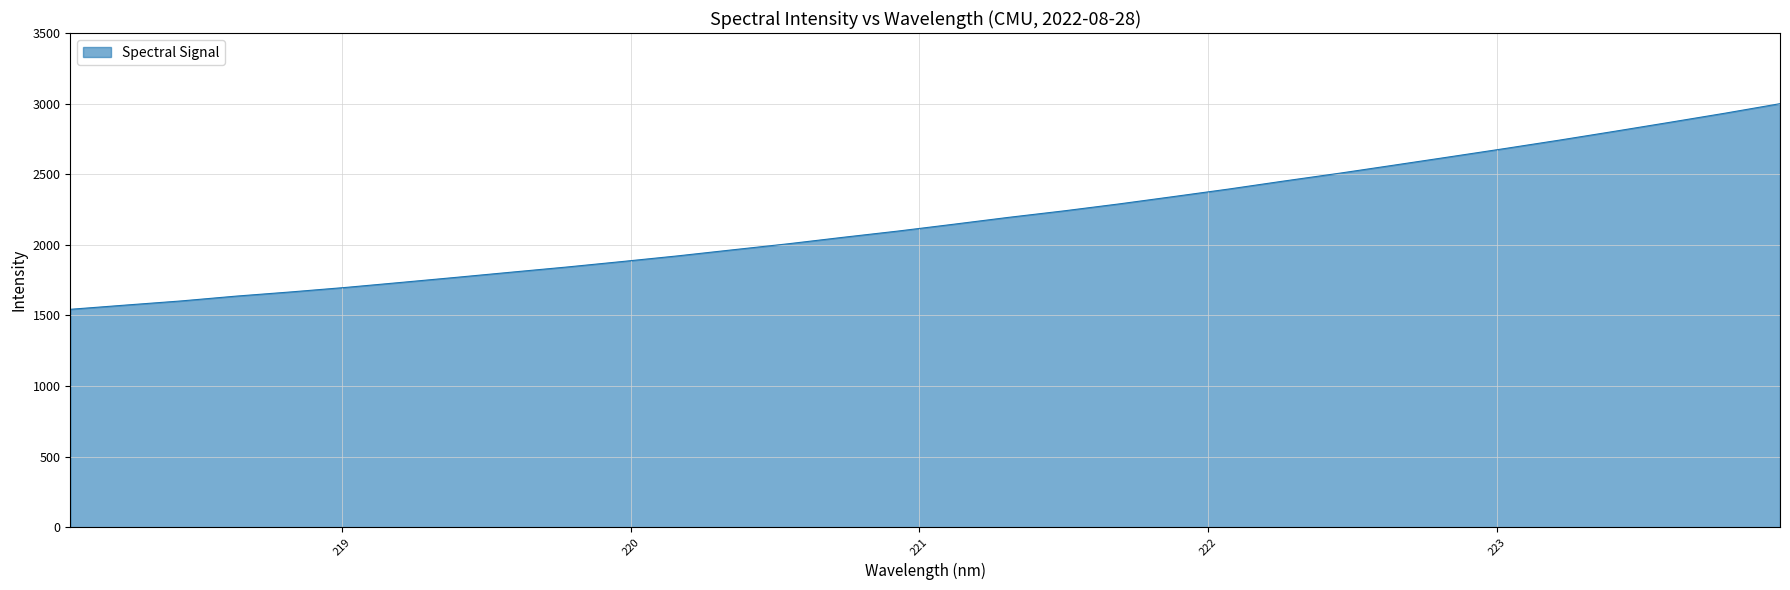

What is the difference between the maximum and minimum values?

1456.5